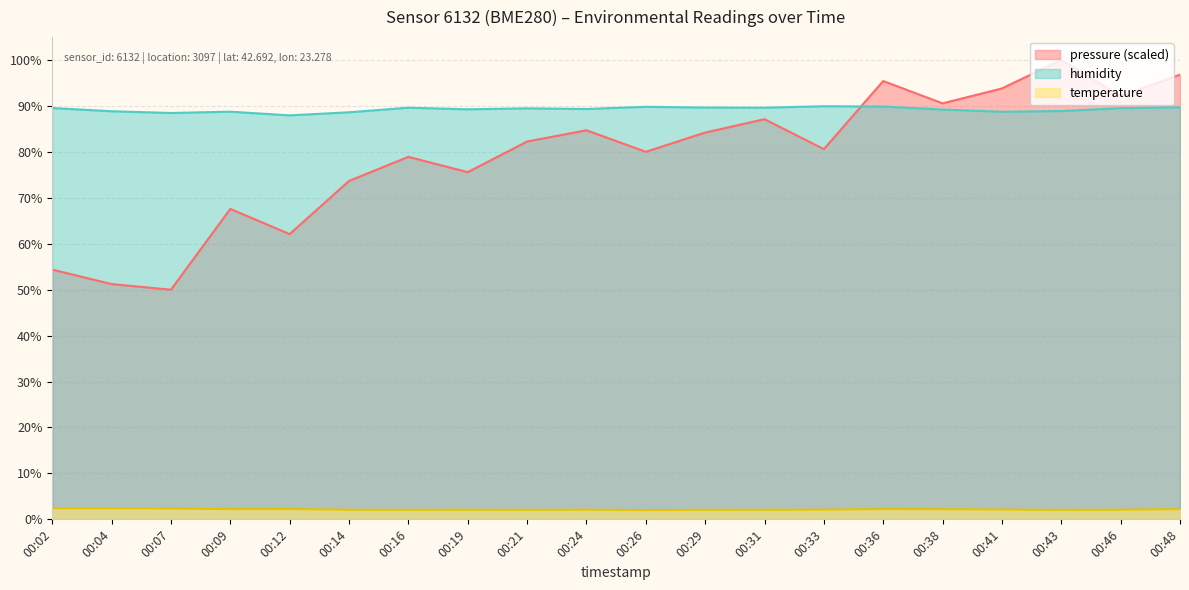

Where is the first local minimum for pressure?

00:07